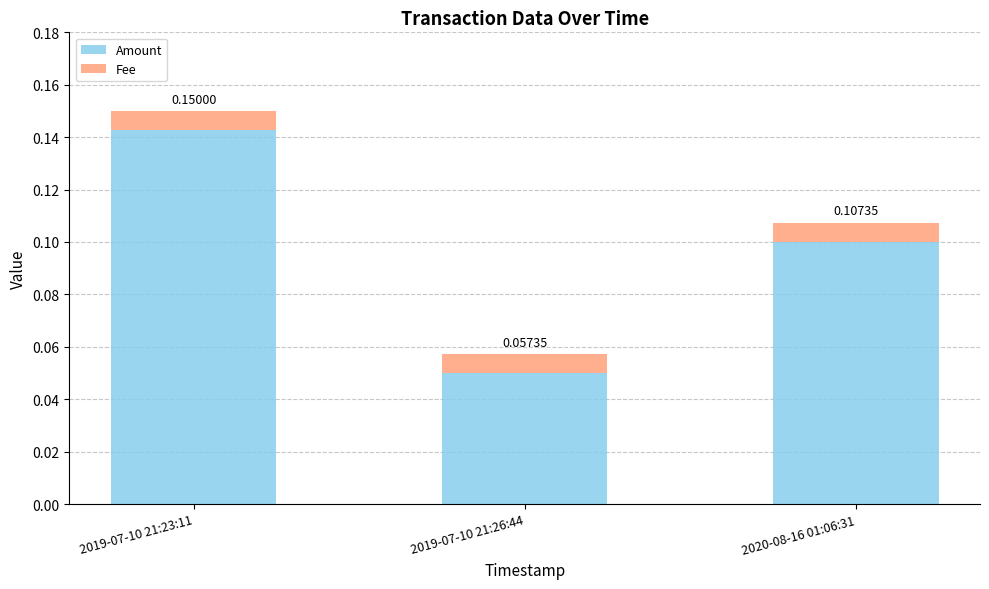

List the labels in order of Amount value, smallest first.

2019-07-10 21:26:44, 2020-08-16 01:06:31, 2019-07-10 21:23:11